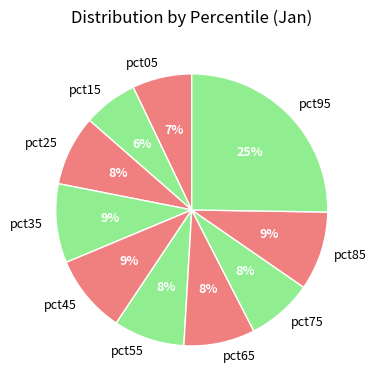

Count the number of slices in the pie.

10